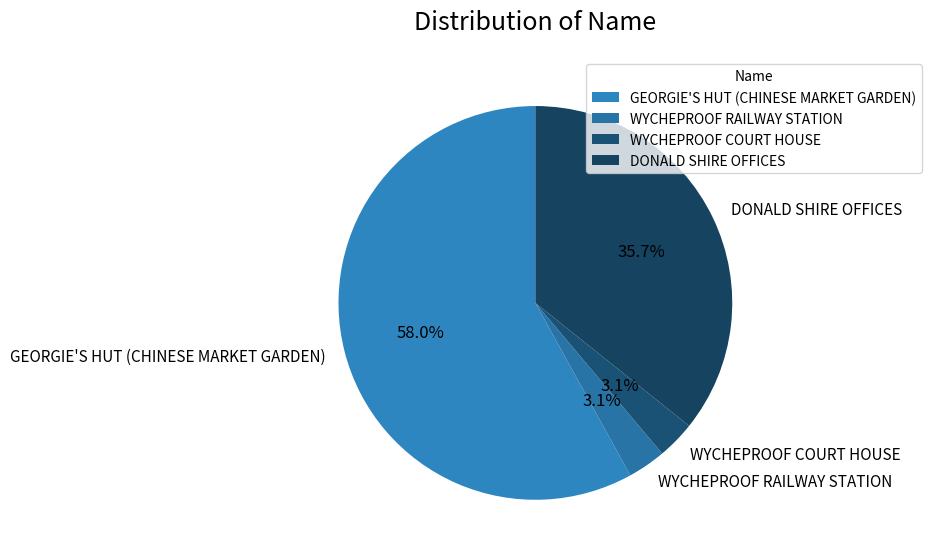

The DONALD SHIRE OFFICES slice represents 36% of the pie. True or false?

True